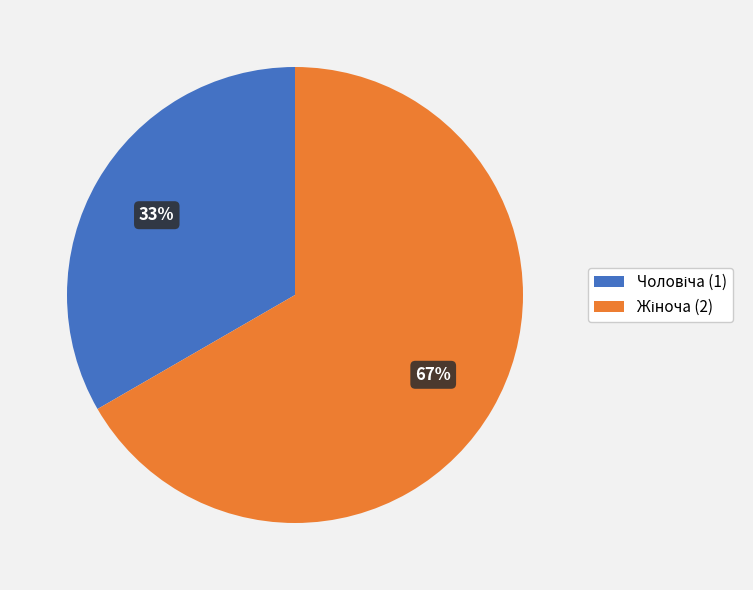

To the nearest percent, what is the average slice percentage?

50%